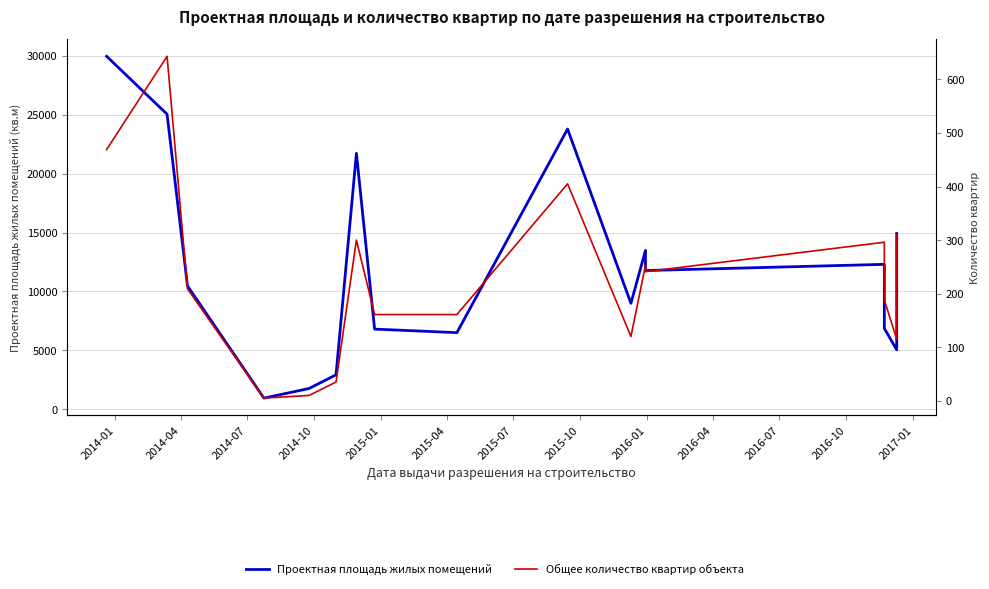

True or false: Проектная площадь жилых помещений and Общее количество квартир объекта cross at least once.

False